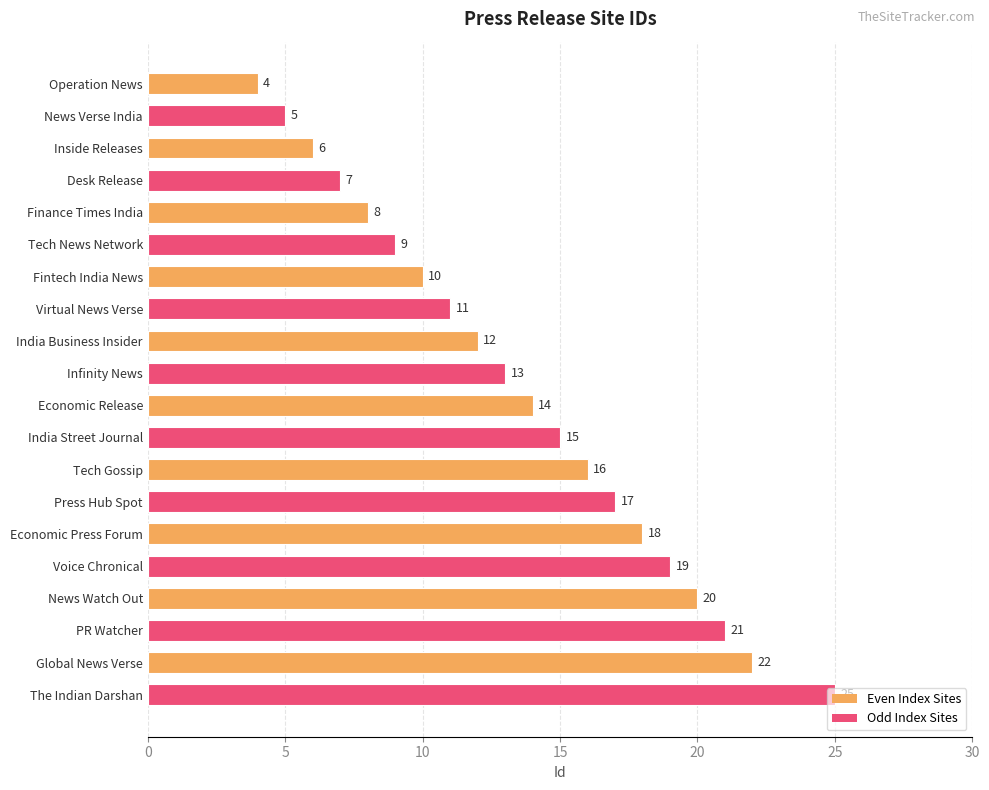

How many bars are there in total?

20